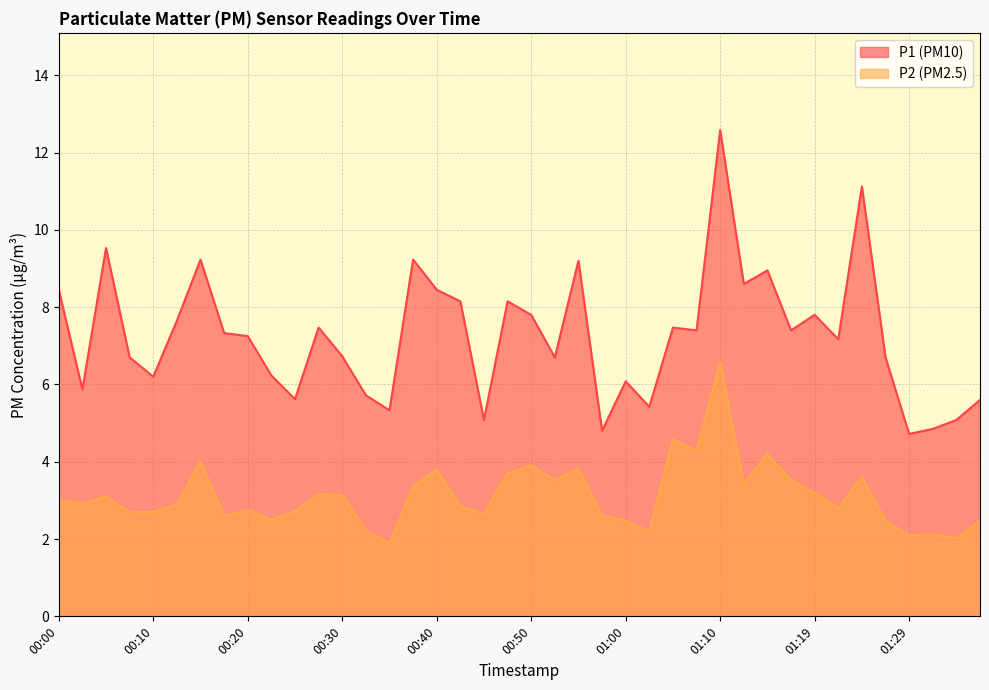

What value does the P2 series have at 01:22?

2.8